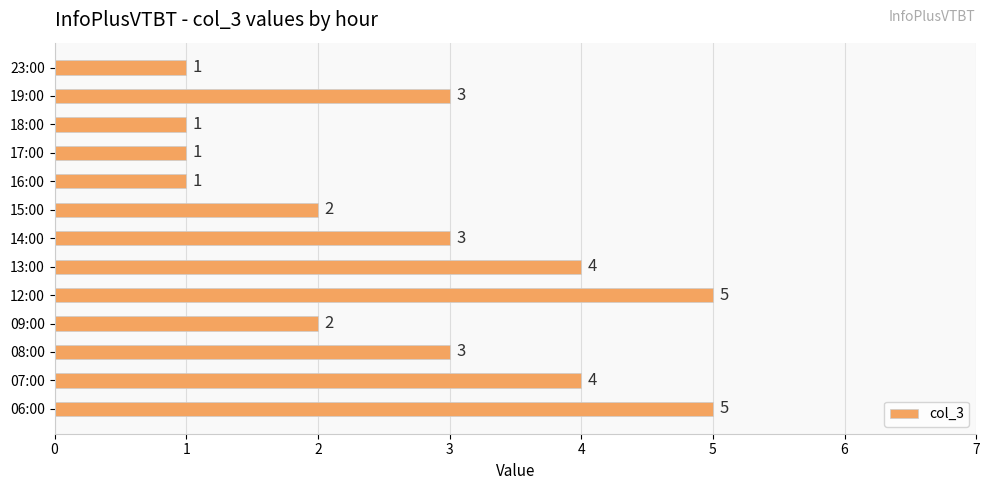

What is the average value?

3